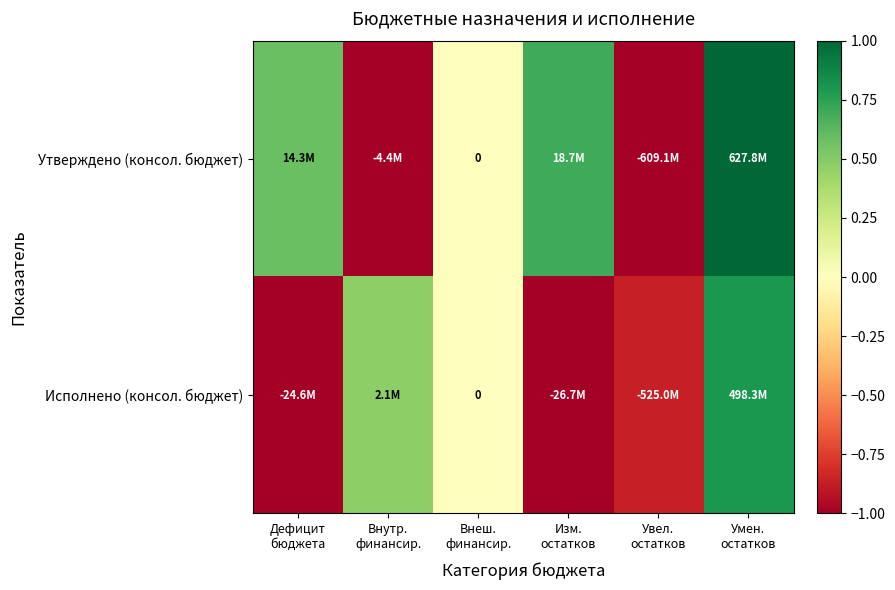

What is the highest value of the Исполнено (консол. бюджет) series?

0.8